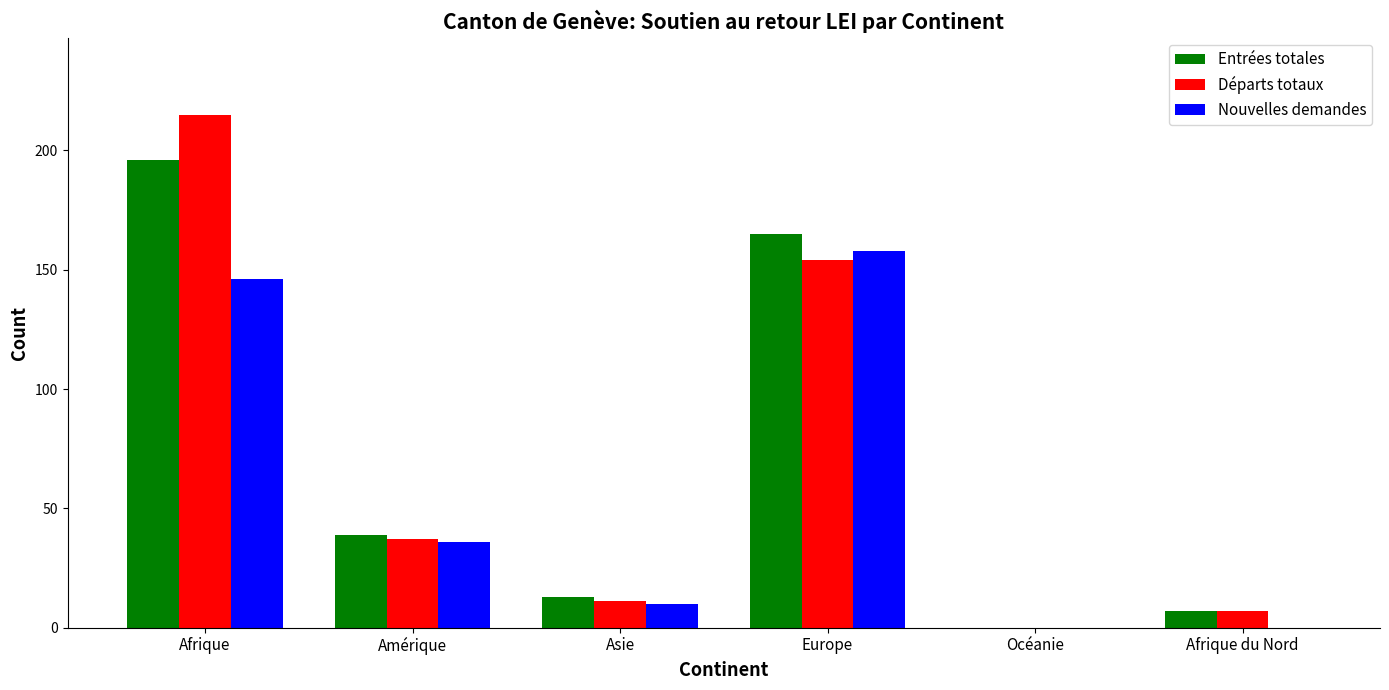

How many distinct data groups are displayed?

3